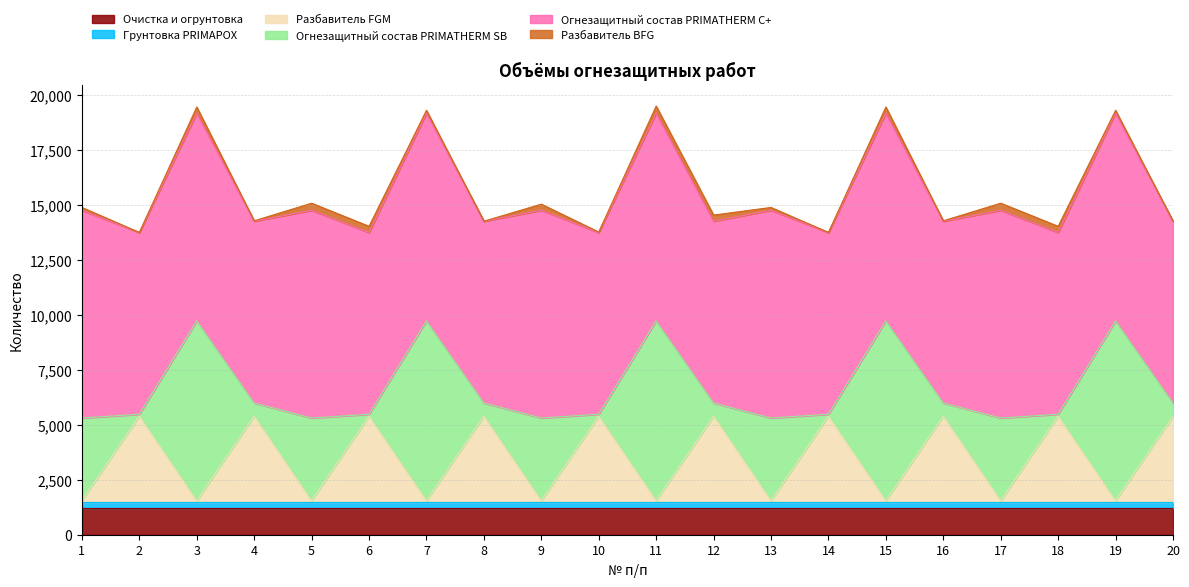

Reading right to left, list all the values displayed in this chart.

Очистка и огрунтовка: 20=1220.3	19=1220.3	18=1220.3	17=1220.3	16=1220.3	15=1220.3	14=1220.3	13=1220.3	12=1220.3	11=1220.3	10=1220.3	9=1220.3	8=1220.3	7=1220.3	6=1220.3	5=1220.3	4=1220.3	3=1220.3	2=1220.3	1=1220.3
Грунтовка PRIMAPOX: 20=268.7	19=268.7	18=268.7	17=268.7	16=268.7	15=268.7	14=268.7	13=268.7	12=268.7	11=268.7	10=268.7	9=268.7	8=268.7	7=268.7	6=268.7	5=268.7	4=268.7	3=268.7	2=268.7	1=268.7
Разбавитель FGM: 20=3910.8	19=61.0	18=3910.8	17=61.0	16=3910.8	15=61.0	14=3910.8	13=61.0	12=3910.8	11=61.0	10=3910.8	9=61.0	8=3910.8	7=61.0	6=3910.8	5=61.0	4=3910.8	3=61.0	2=3910.8	1=61.0
Огнезащитный состав PRIMATHERM SB: 20=593.7	19=8182.2	18=82.8	17=3760.9	16=593.7	15=8182.2	14=82.8	13=3760.9	12=593.7	11=8182.2	10=82.8	9=3760.9	8=593.7	7=8182.2	6=82.8	5=3760.9	4=593.7	3=8182.2	2=82.8	1=3760.9
Огнезащитный состав PRIMATHERM C+: 20=8273.2	19=9455.7	18=8273.2	17=9455.7	16=8273.2	15=9455.7	14=8273.2	13=9455.7	12=8273.2	11=9455.7	10=8273.2	9=9455.7	8=8273.2	7=9455.7	6=8273.2	5=9455.7	4=8273.2	3=9455.7	2=8273.2	1=9455.7
Разбавитель BFG: 20=2.8	19=127.9	18=281.3	17=321.5	16=20.2	15=278.2	14=2.8	13=127.9	12=281.3	11=321.5	10=20.2	9=278.2	8=2.8	7=127.9	6=281.3	5=321.5	4=20.2	3=278.2	2=2.8	1=127.9